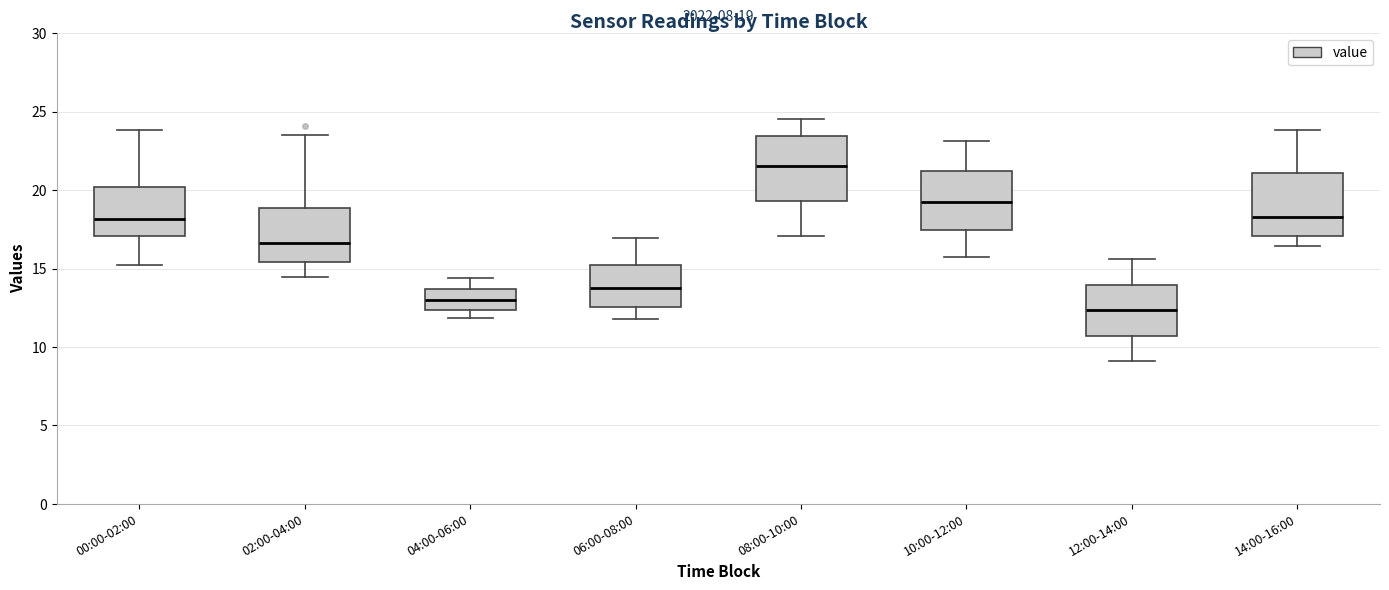

Which box's median line is the lowest?

12:00-14:00